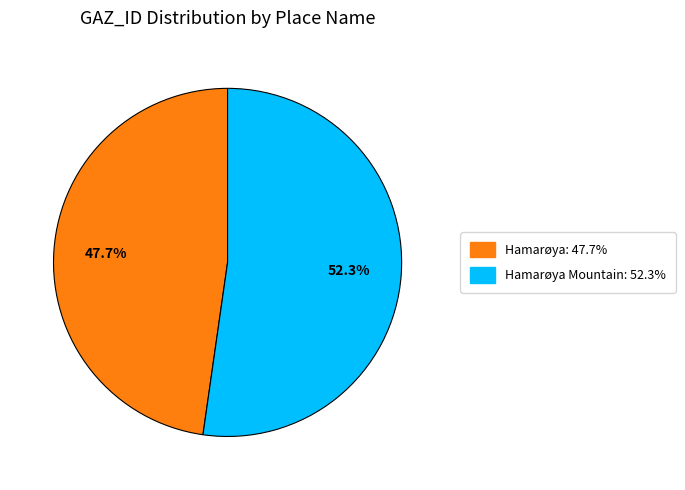

Does any single category account for the majority?

Yes